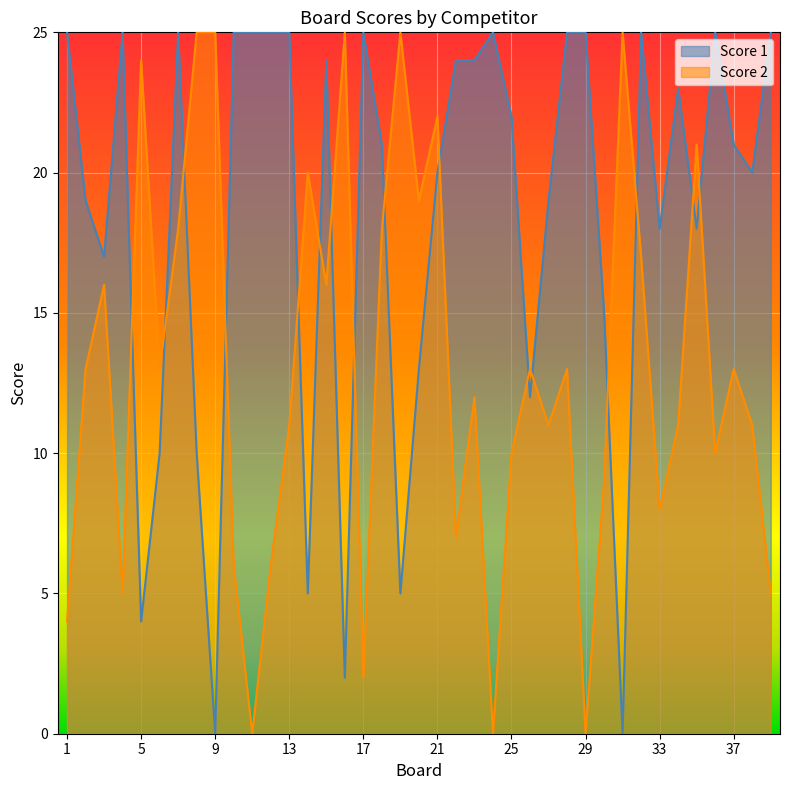

The Score 1 series shows 5 at 19. True or false?

True